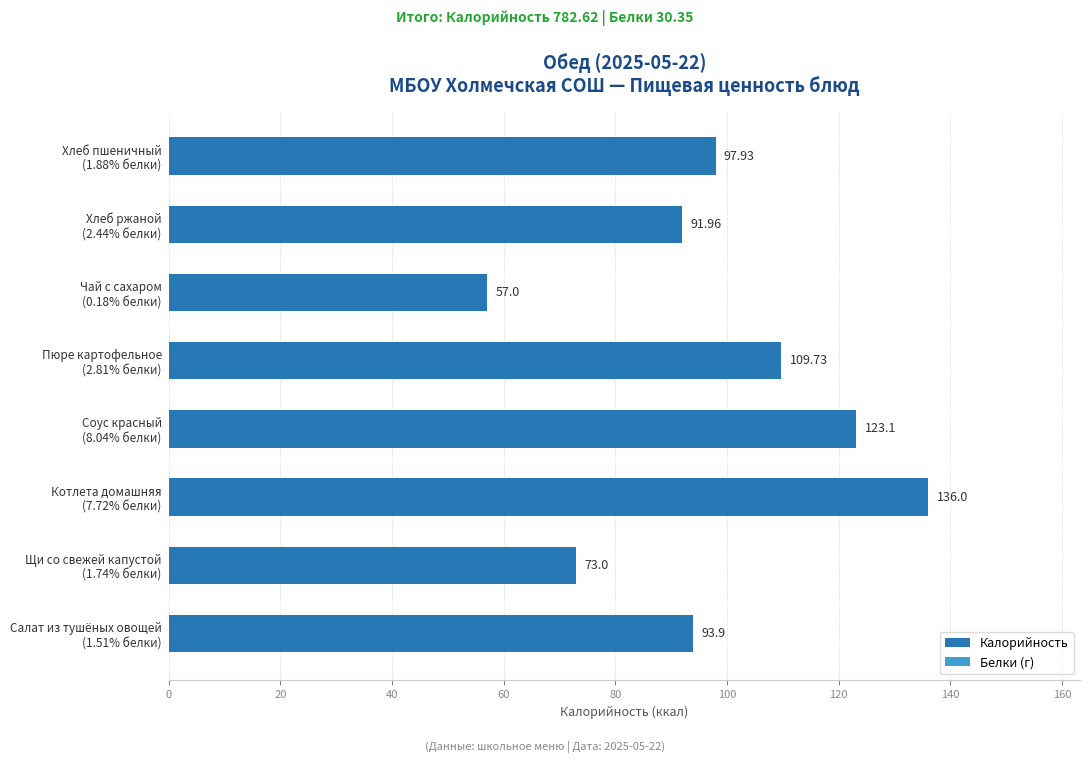

What is the difference between the second highest and minimum values?

66.1